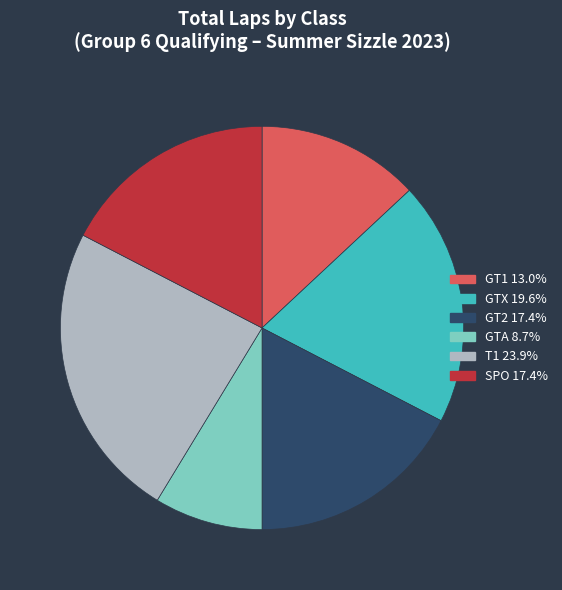

Is it true that GTX is 20% of the pie?

True